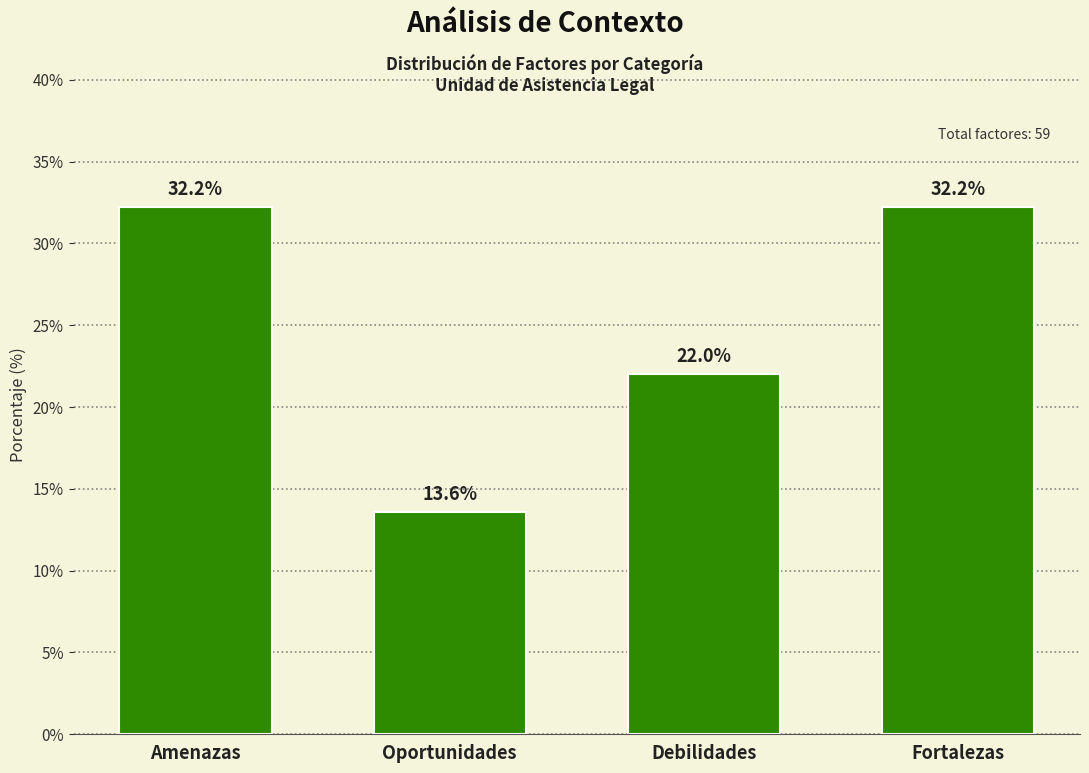

Reading right to left, transcribe all the data shown in this chart.

Fortalezas=32.2	Debilidades=22.0	Oportunidades=13.6	Amenazas=32.2